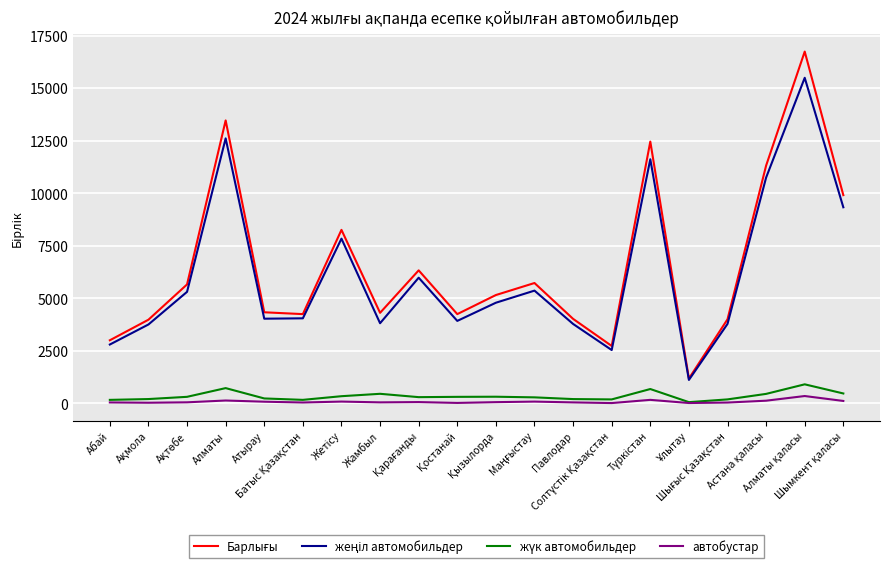

At which label does жүк автомобильдер reach its peak?

Алматы қаласы